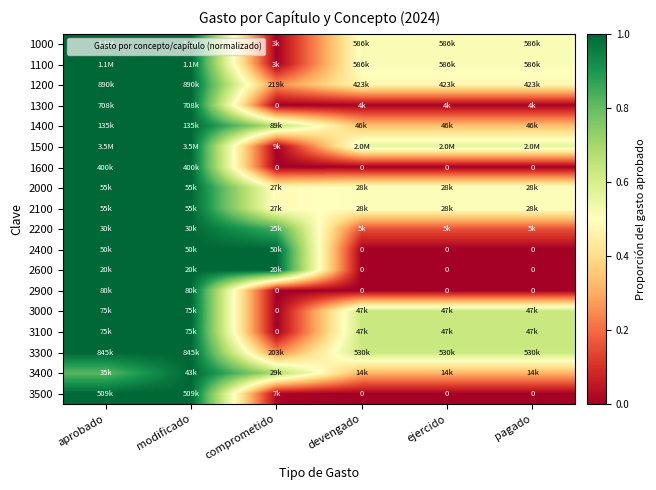

What is the maximum value for 2900?

1.0